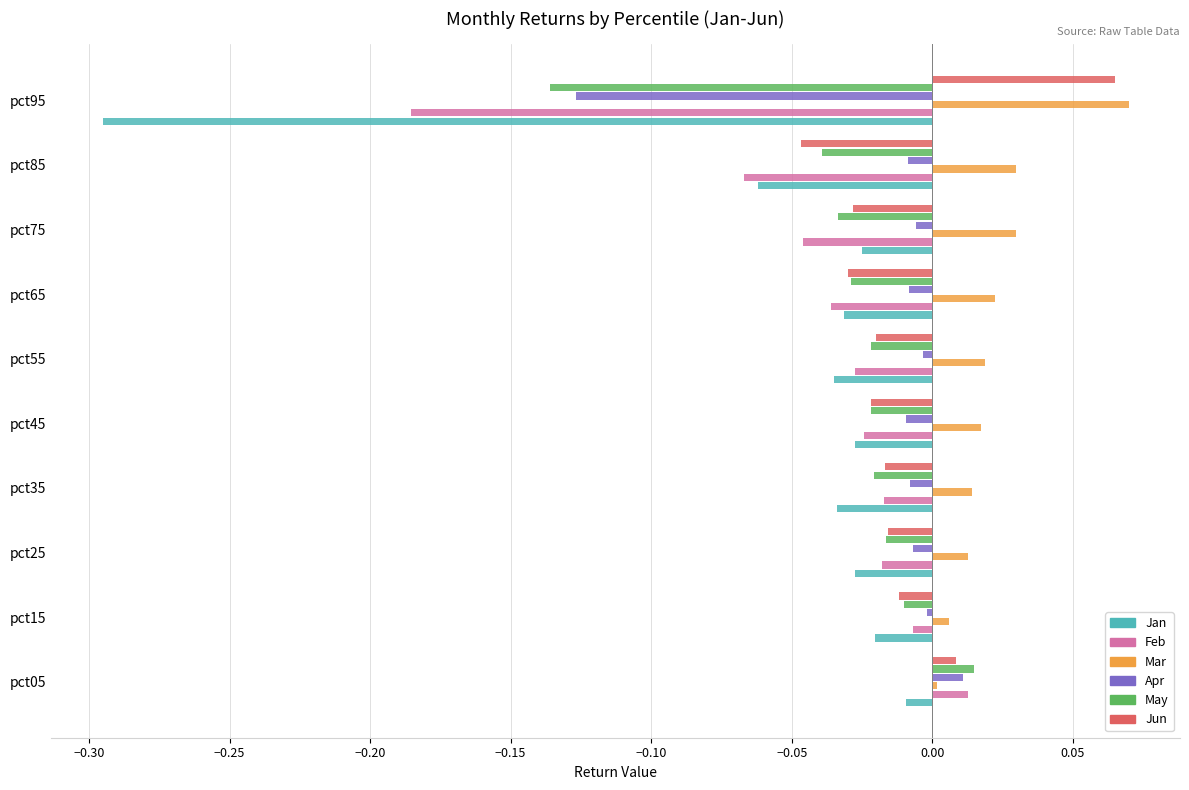

Which category has the highest value in the Mar series?

pct95